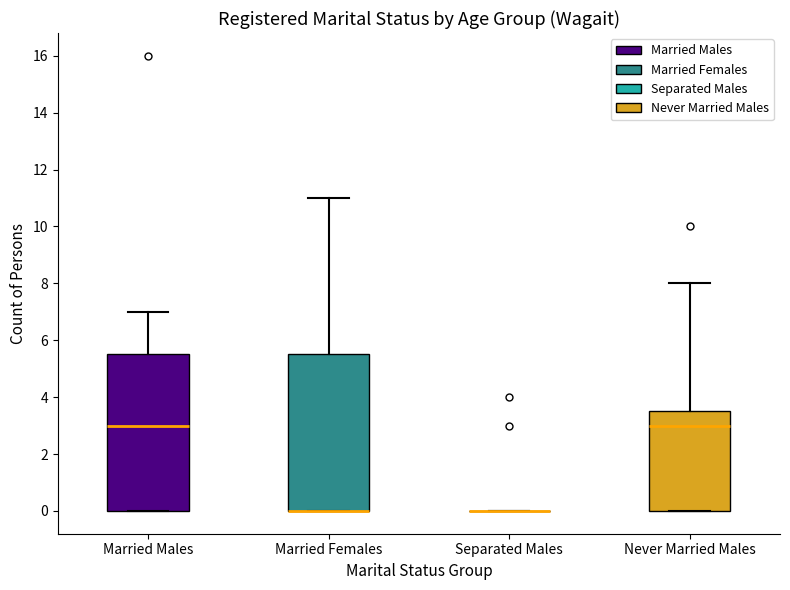

Reading left to right, transcribe this box plot: for each box, give where its median line is, the range the box spans, and where its two whiskers end, as read against the y-axis. The values are not printed on the chart, so give them approximately, as read against the axis.

Married Males: median 3.0, box 0.0 to 5.6, whiskers 0.0 to 7.0
Married Females: median 0.0 (drawn on the box's lower edge), box 0.0 to 5.6, whiskers 0.0 to 11.0
Separated Males: box collapsed to a line at 0.0, whiskers 0.0 to 0.0
Never Married Males: median 3.0, box 0.0 to 3.6, whiskers 0.0 to 8.0